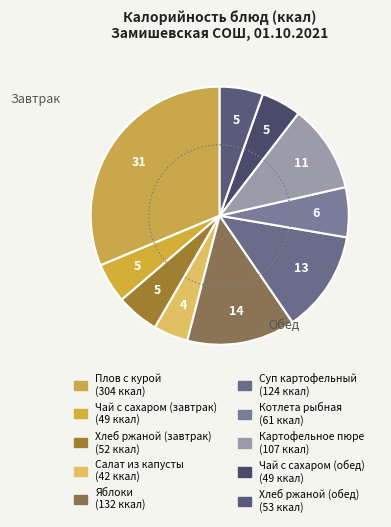

Rank the categories by value from highest to lowest.

Плов с курой, Яблоки, Суп картофельный, Картофельное пюре, Котлета рыбная, Хлеб ржаной (обед), Хлеб ржаной (завтрак), Чай с сахаром (завтрак), Чай с сахаром (обед), Салат из капусты